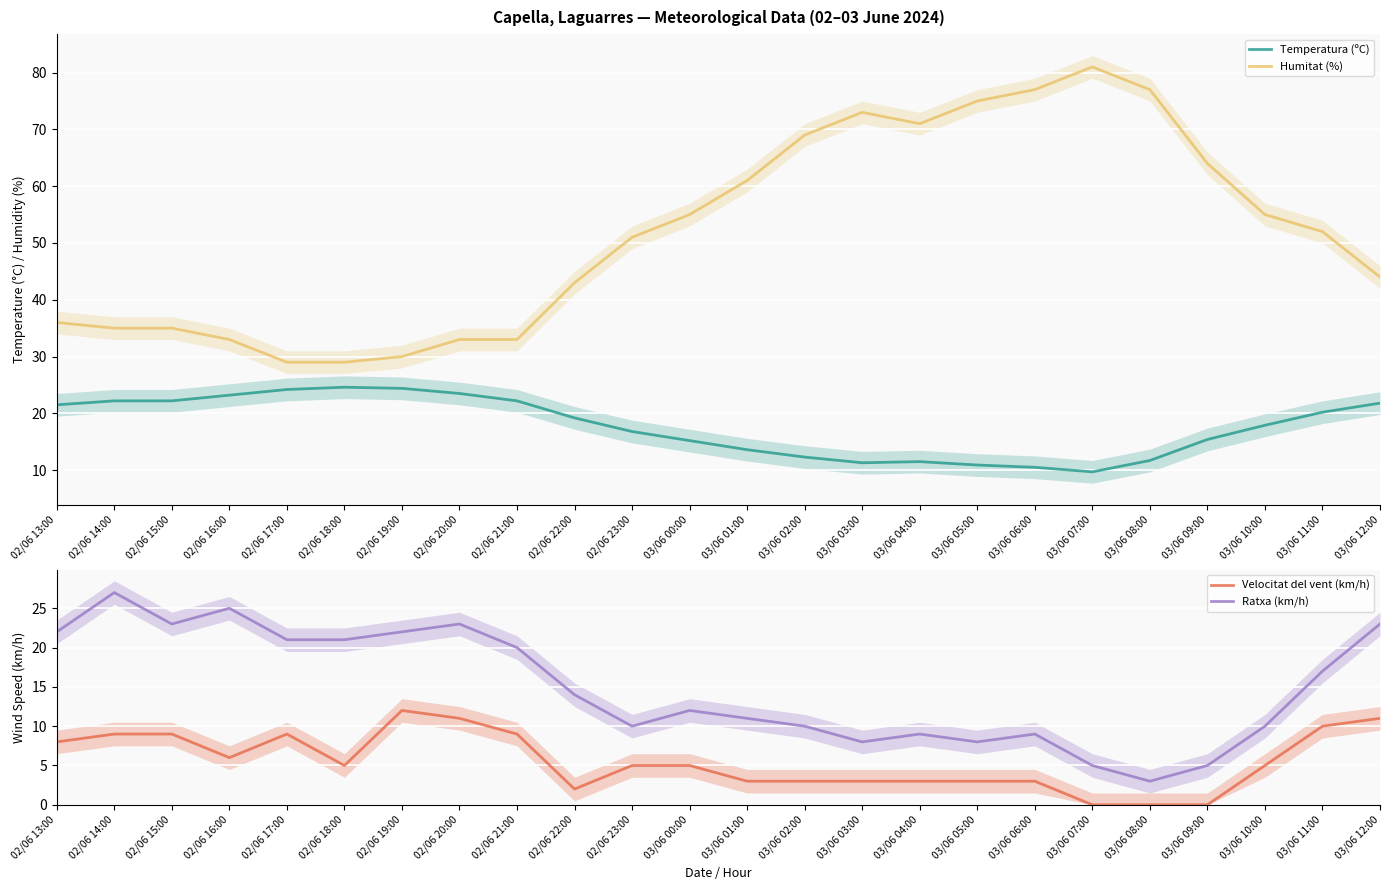

What is the difference between the highest and lowest values at 03/06 11:00?

42.0